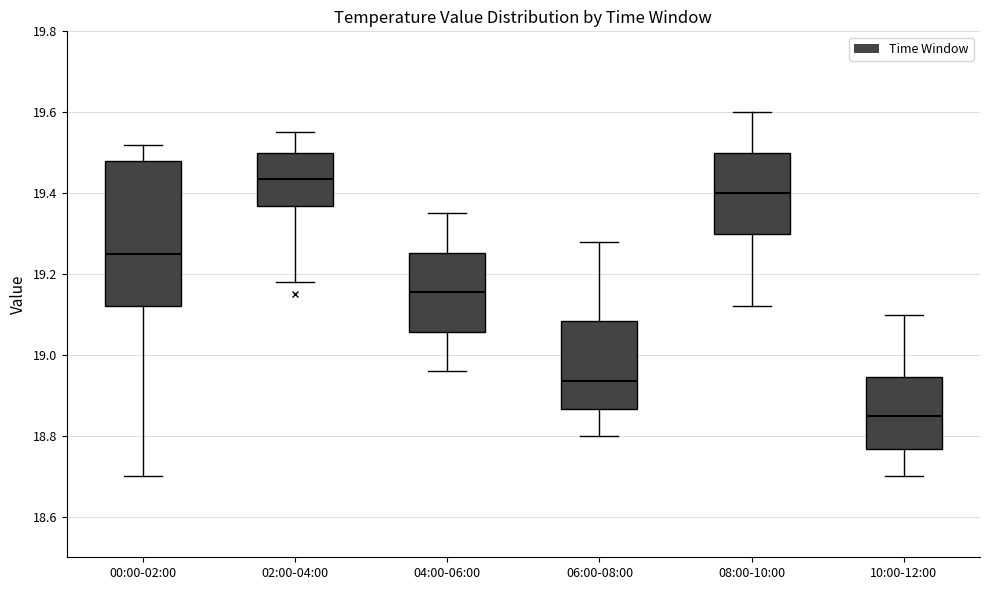

Where does the lower whisker of the box for 00:00-02:00 end on the y-axis? The values are not printed on the chart, so give them approximately, as read against the axis.

18.70